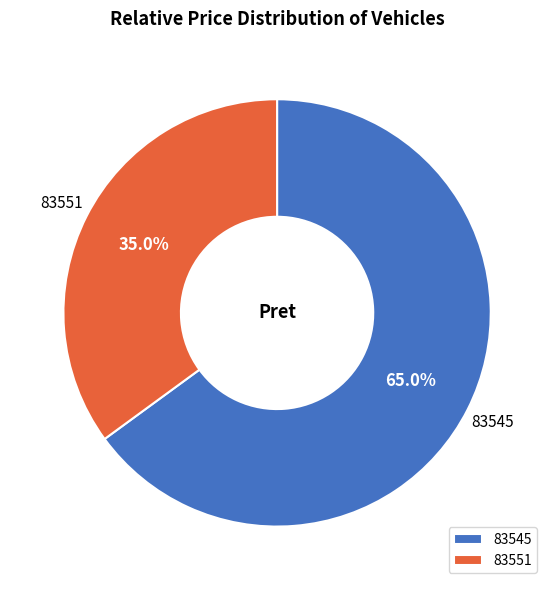

What percentage do 83545 and 83551 together represent?

100.0%